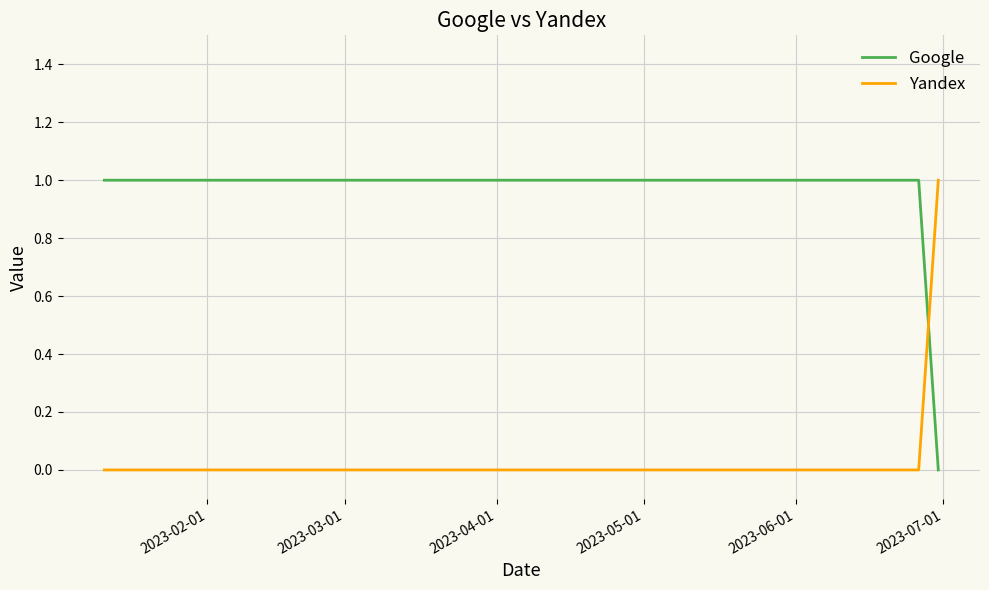

Reading left to right, extract all data points from this chart.

Google: 1	1	1	0
Yandex: 0	0	0	1